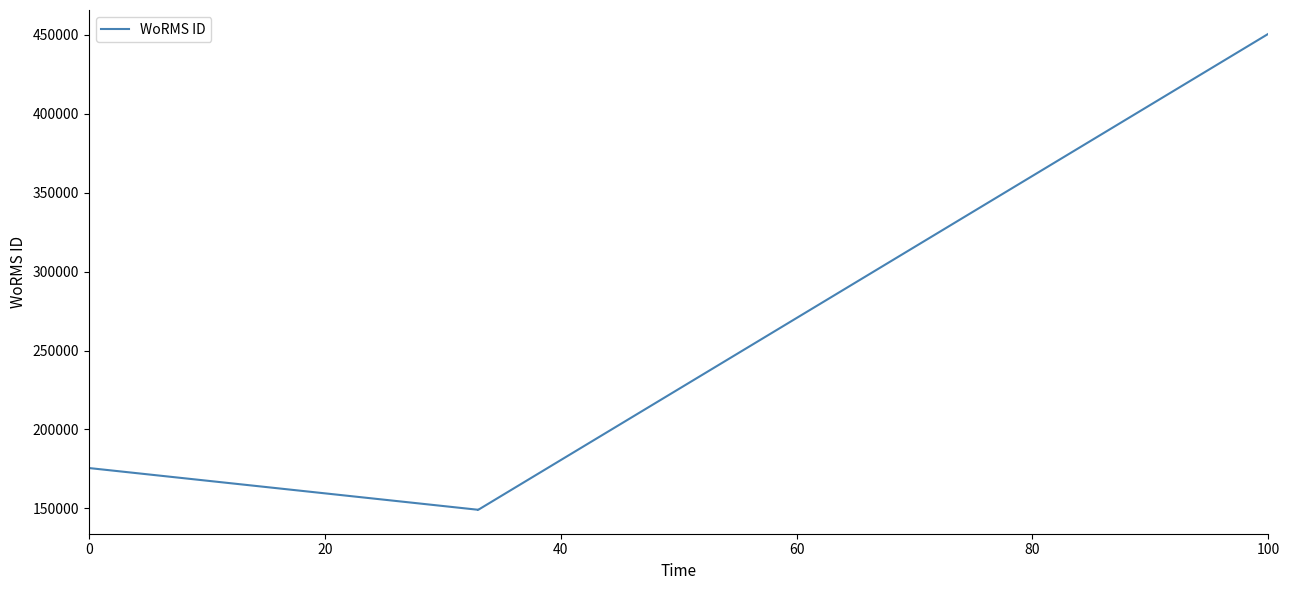

What is the average value?

231097